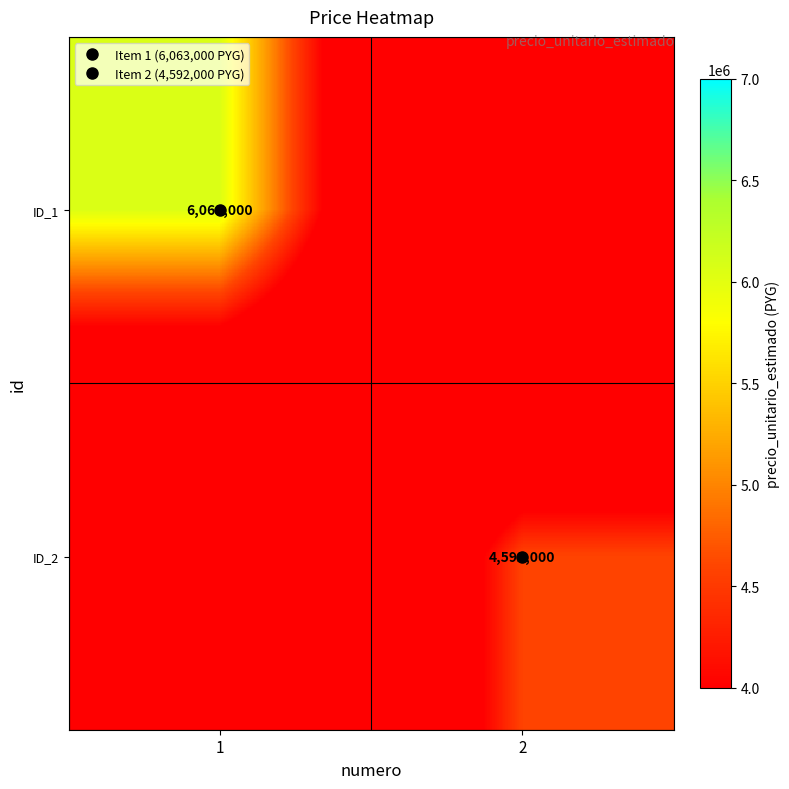

True or false: ID_2 has a value of 6654763 at 2.

False